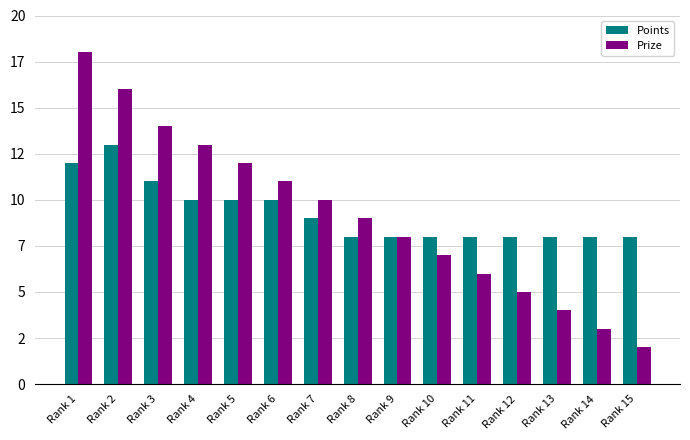

Which category has the highest value in the Points series?

Rank 2